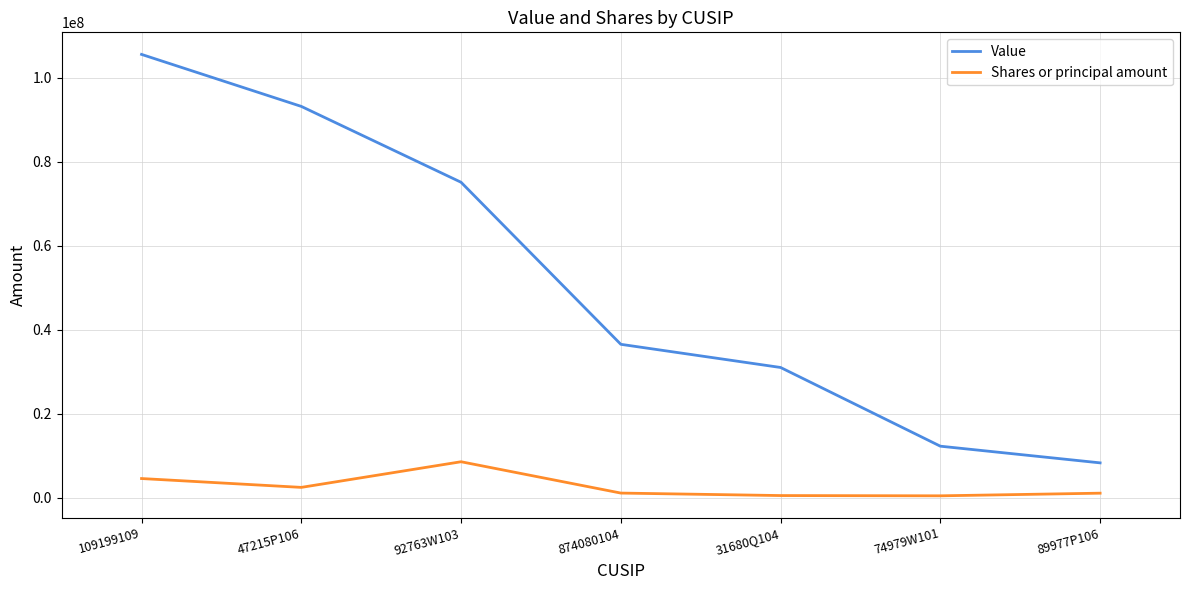

True or false: Value and Shares or principal amount cross at least once.

False